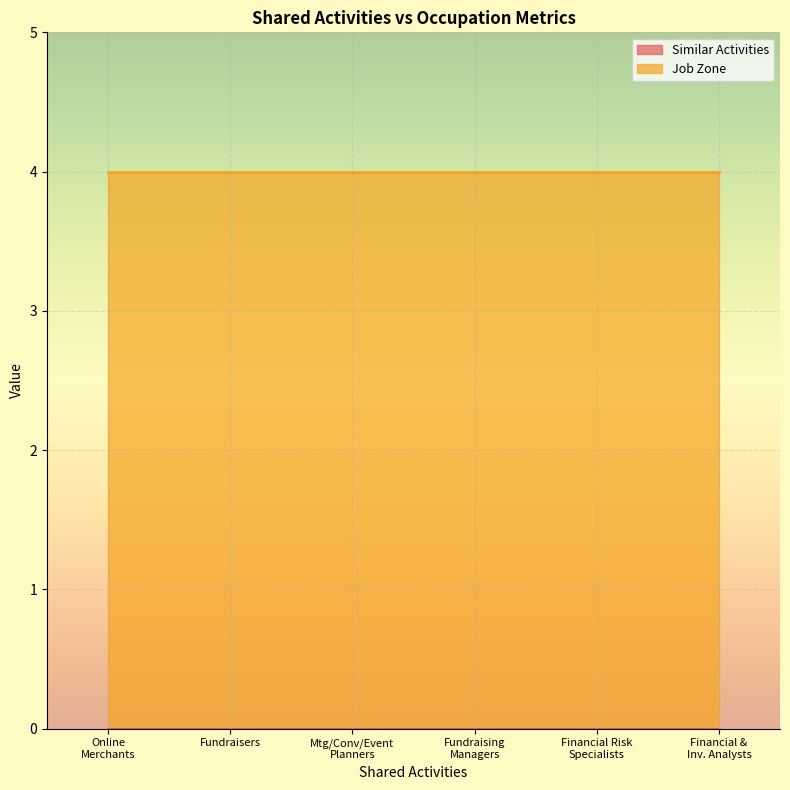

What is the sum of all Job Zone values?

24